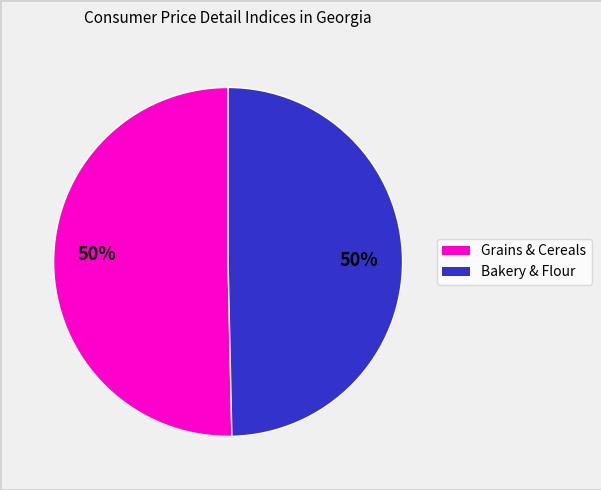

To the nearest percent, what is the average slice percentage?

50%